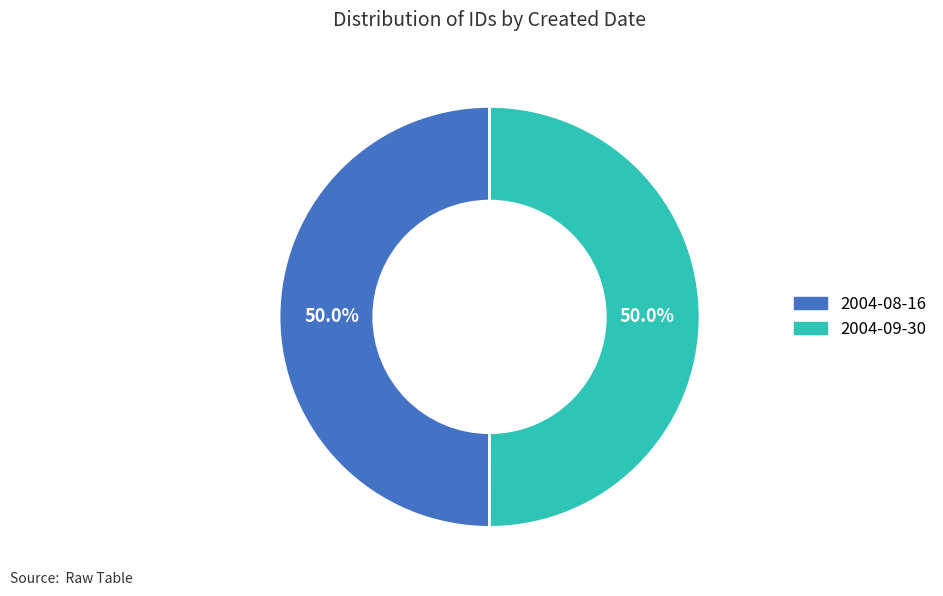

The 2004-09-30 slice represents 58% of the pie. True or false?

False